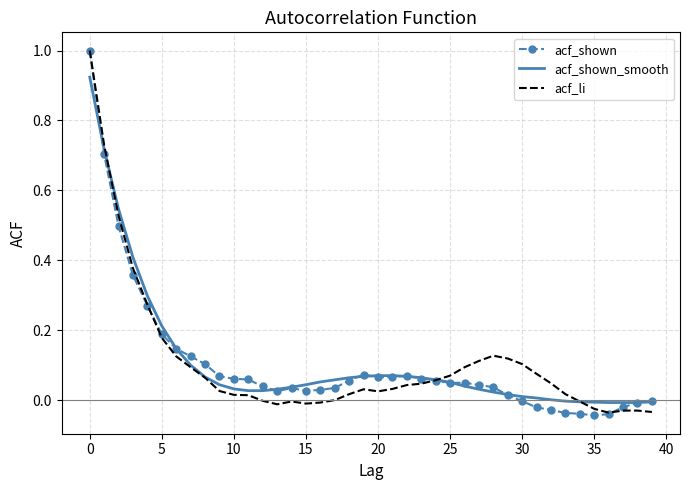

Which series has the largest range (max minus min)?

acf_shown